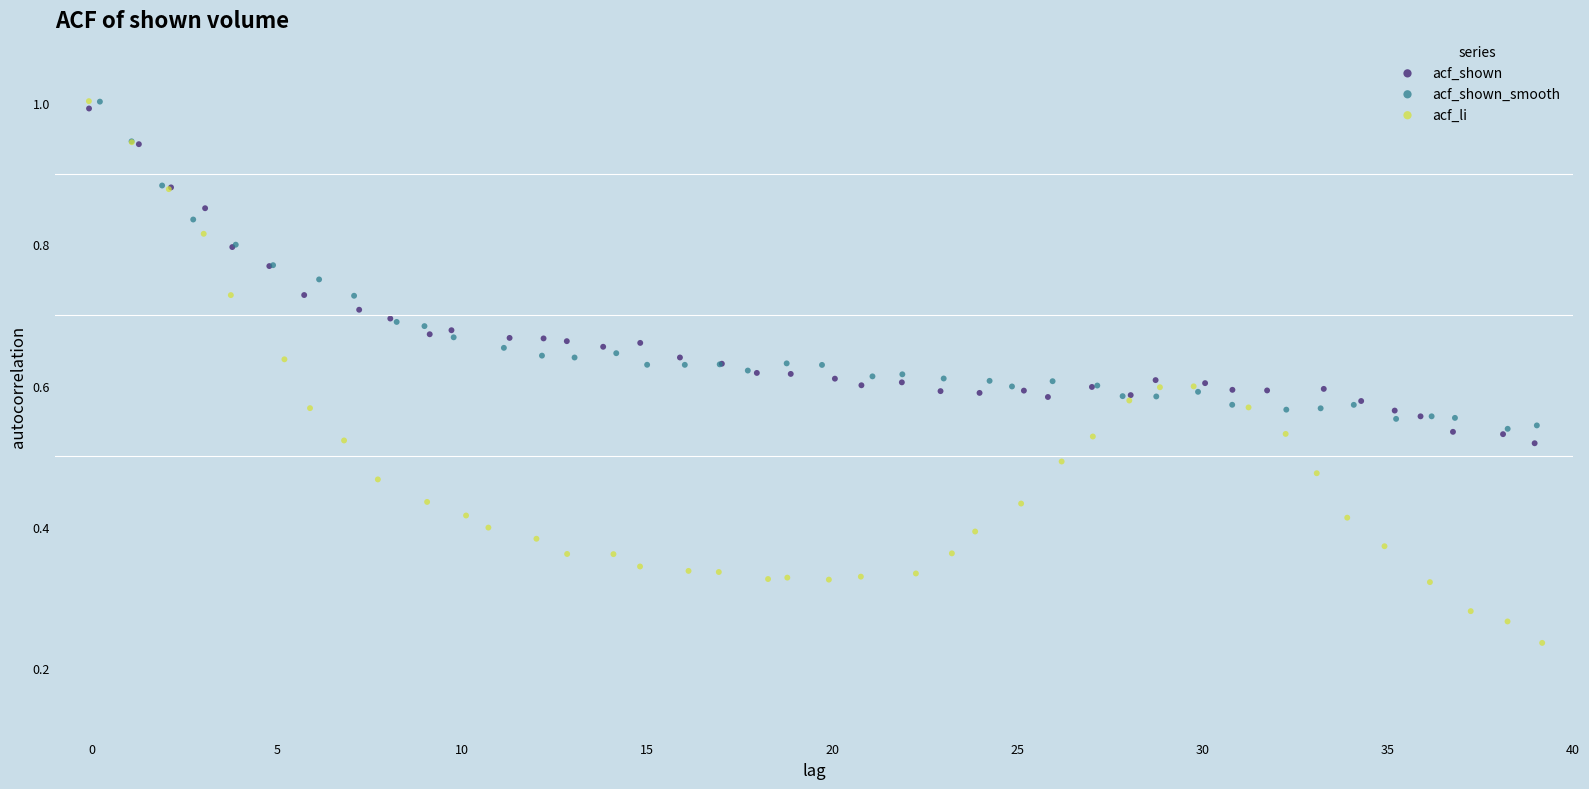

Which series has the widest spread of Y values?

acf_li